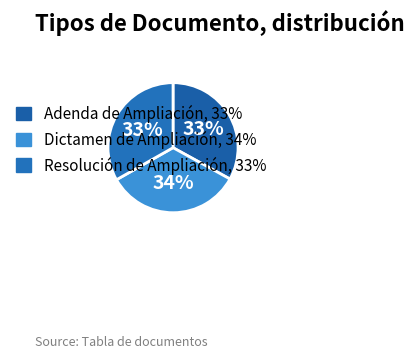

To the nearest percent, what is the difference between the largest and smallest slice percentages?

1%